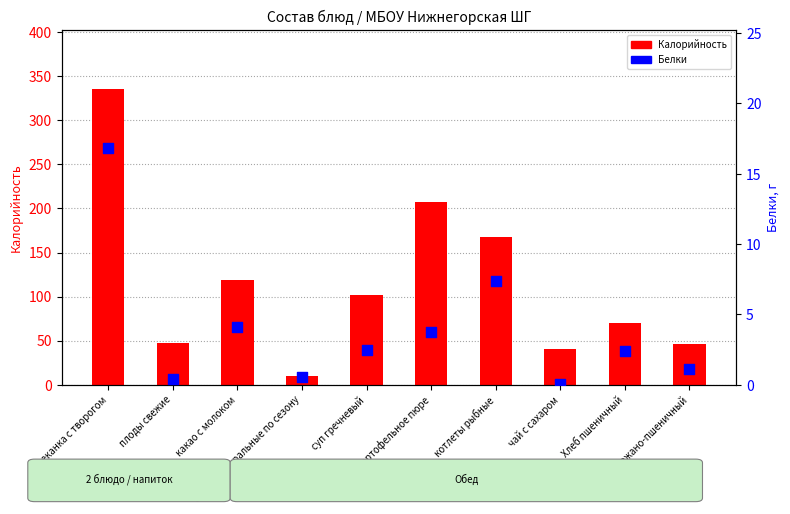

Which series has the largest total across all categories?

Калорийность